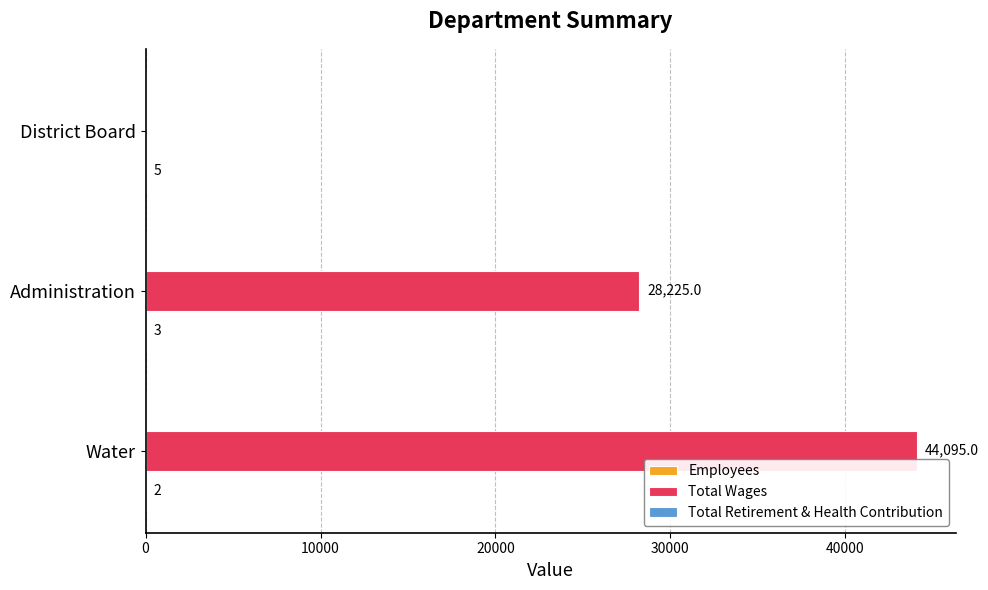

The Total Wages series shows 0 at District Board. True or false?

True